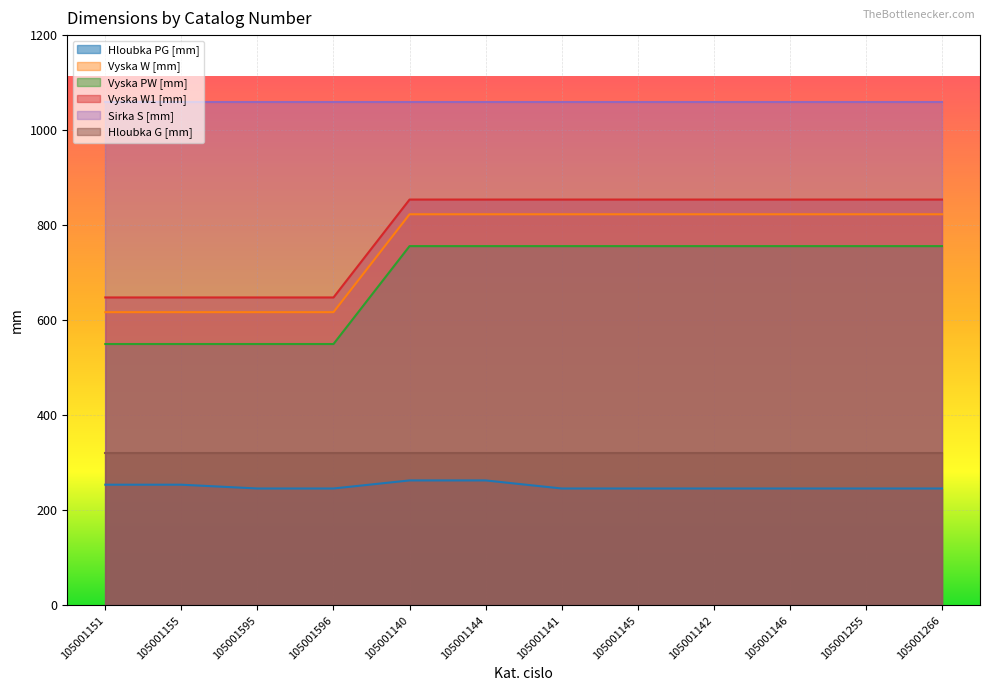

What is the label of the 1st point from the right?

105001266